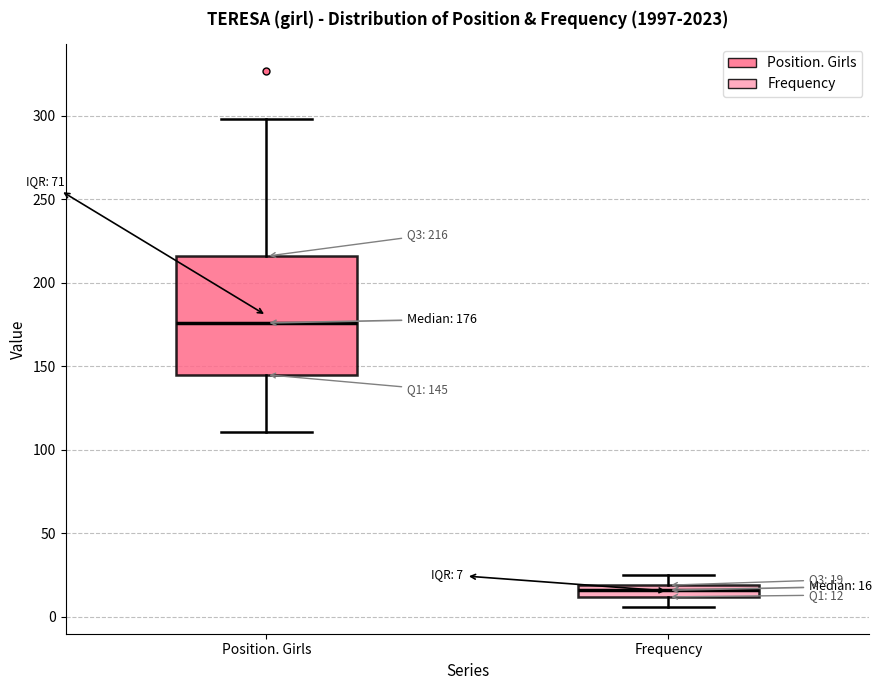

Which box's median line is the highest?

Position. Girls